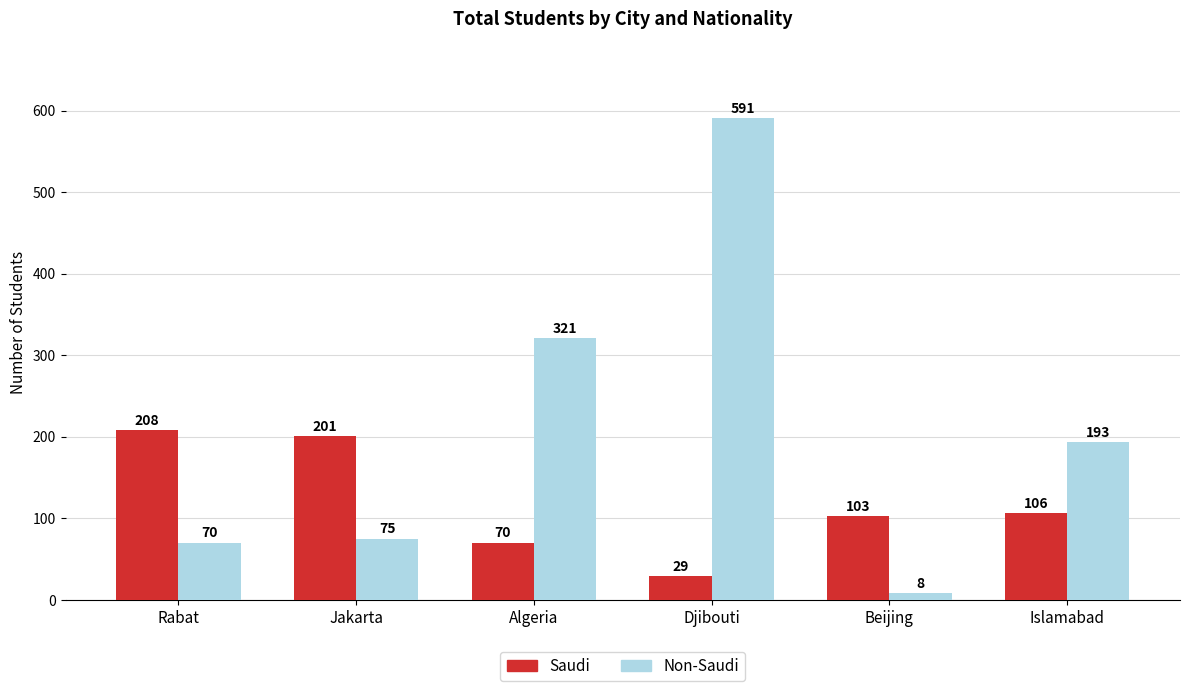

What is the sum of the Saudi values at Djibouti and Jakarta?

230